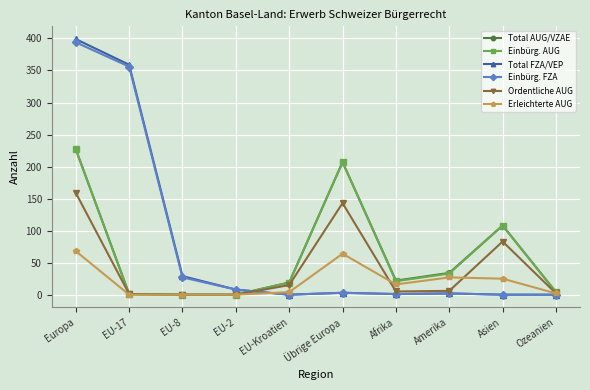

What is the label of the 3rd point from the left?

EU-8